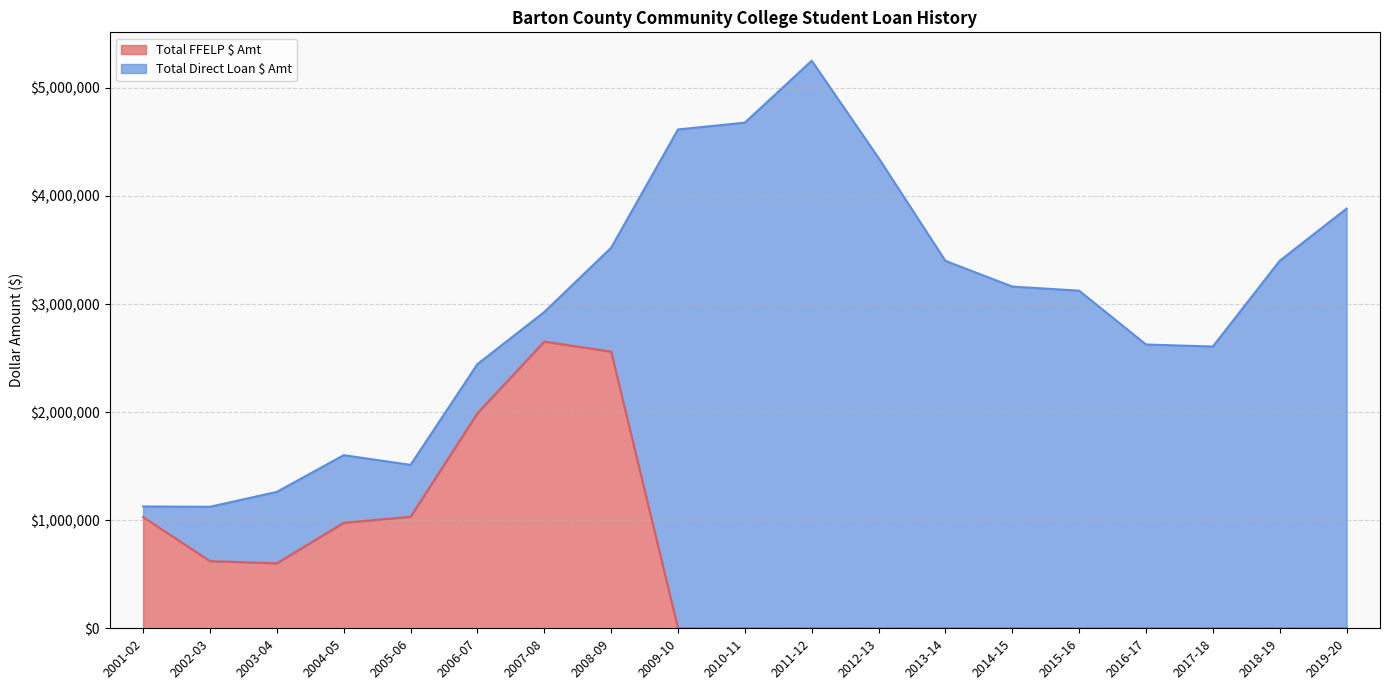

Reading left to right, extract all data points from this chart.

2001-02=1029358	2002-03=621420	2003-04=601743	2004-05=976441	2005-06=1032028	2006-07=1989075	2007-08=2652861	2008-09=2559304	2009-10=0	2010-11=0	2011-12=0	2012-13=0	2013-14=0	2014-15=0	2015-16=0	2016-17=0	2017-18=0	2018-19=0	2019-20=0